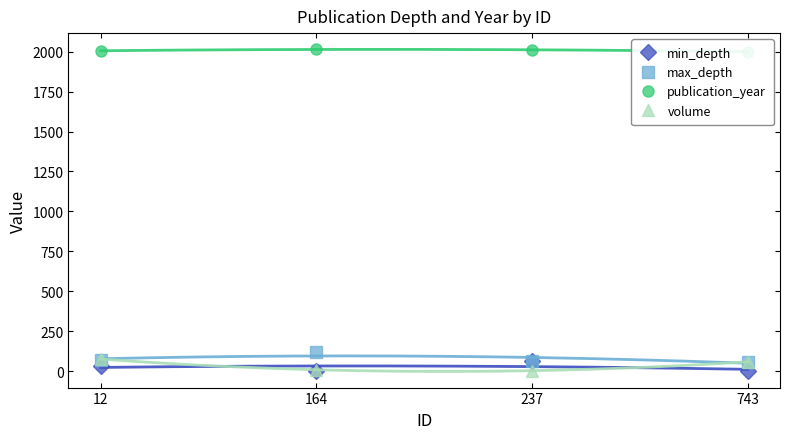

At which label is publication_year closest to 2007?

12